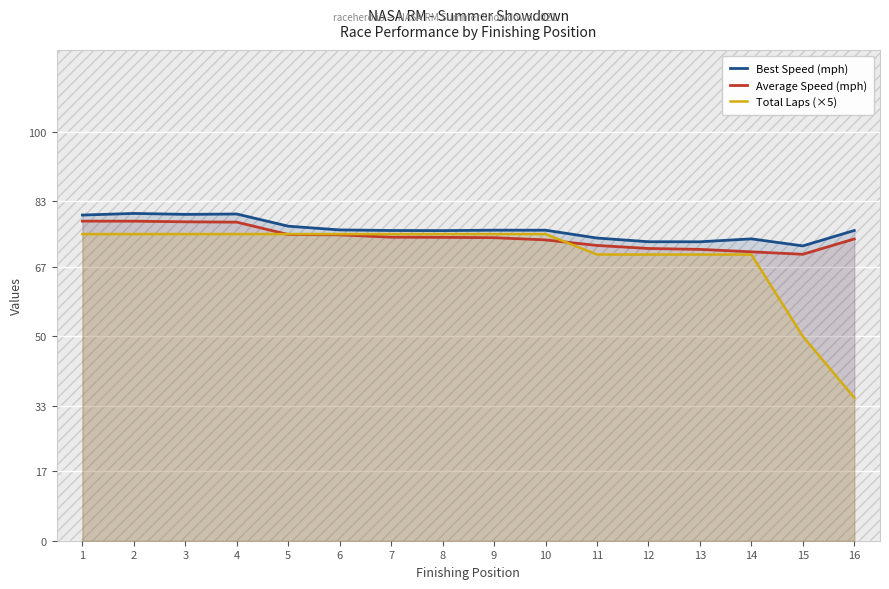

The Average Speed (mph) series shows 71.3 at 13. True or false?

True